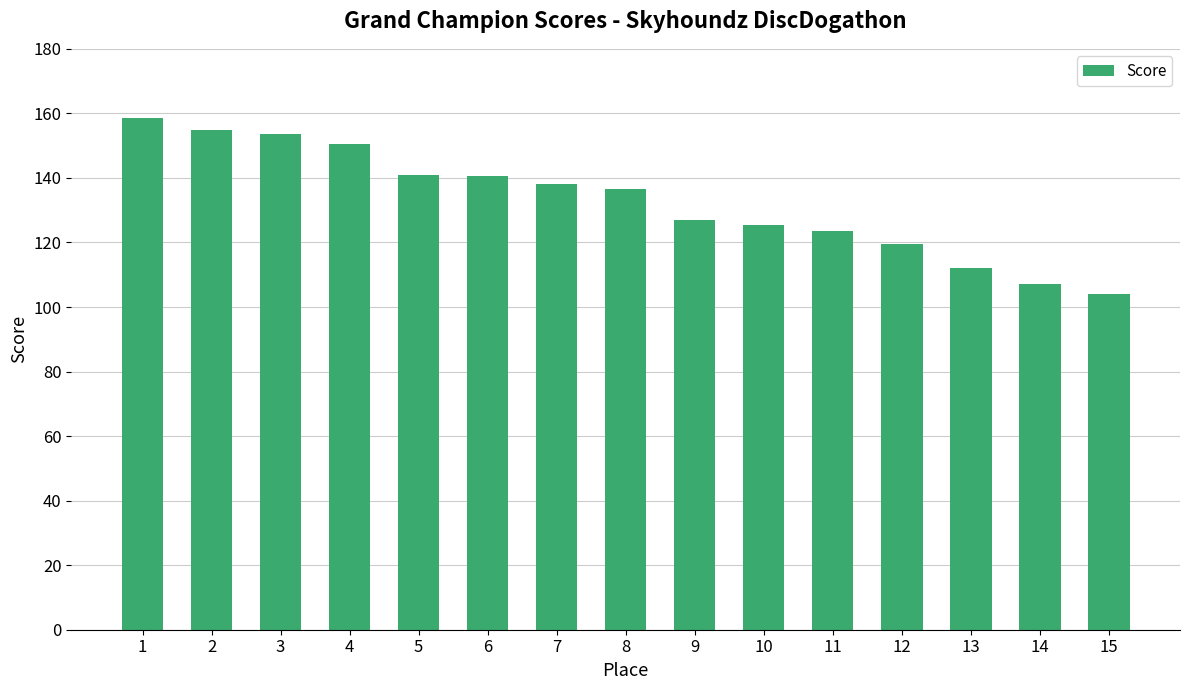

What is the approximate value at 3?

153.5